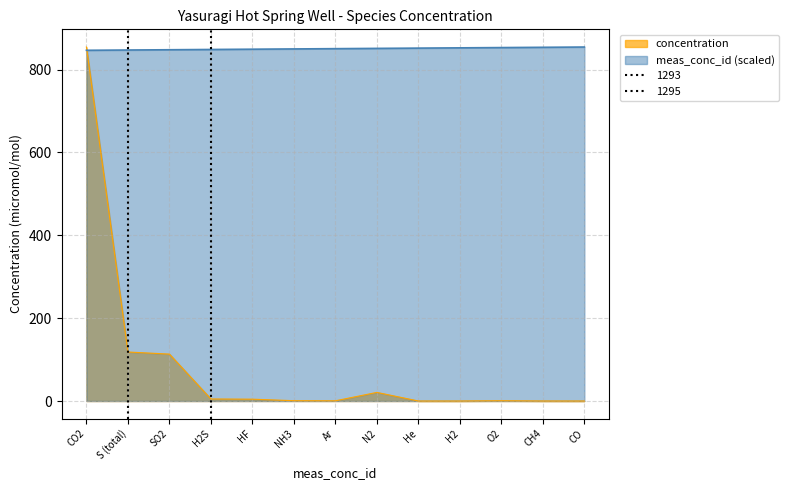

What position from the right is N2?

6